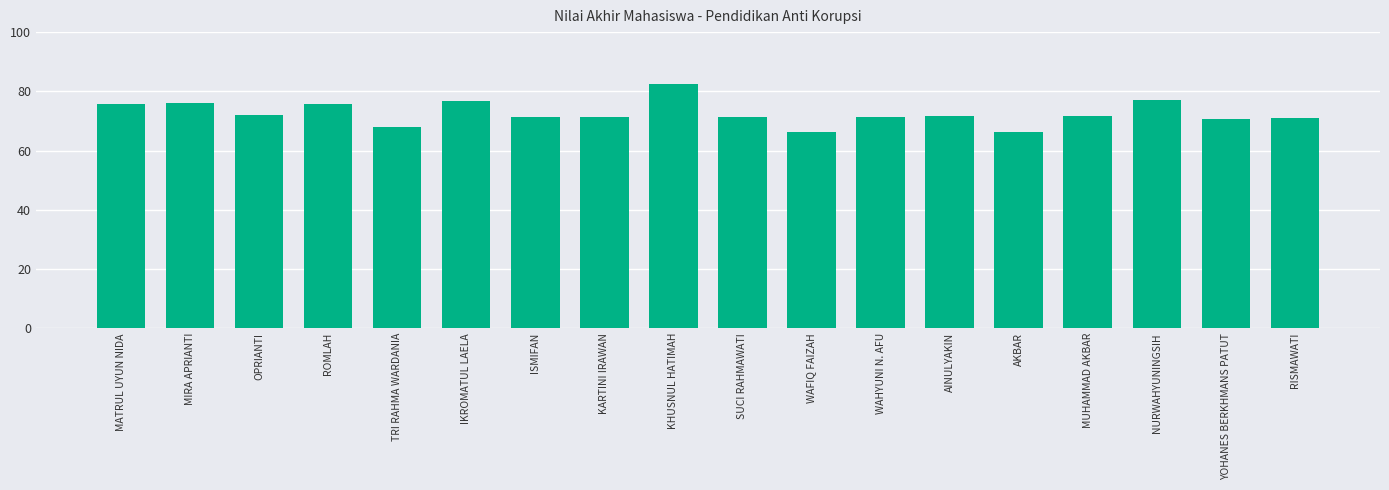

What value does the data have at WAHYUNI N. AFU?

71.4